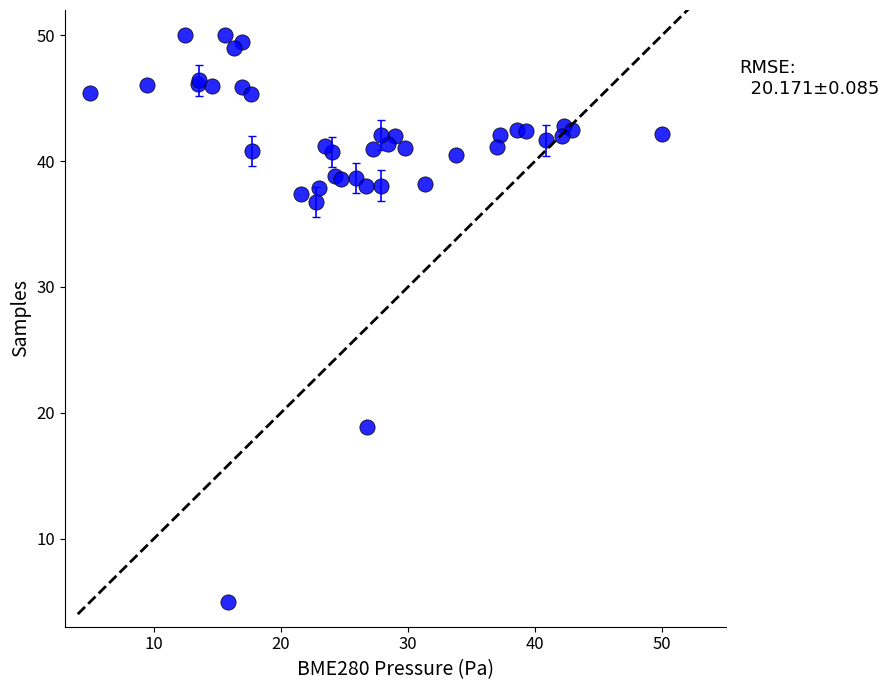

What Y value in the scatter plot is closest to 27?

18.9